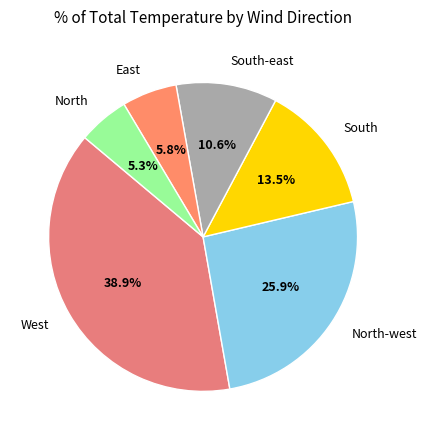

How much of the chart is everything except South?

86.5%